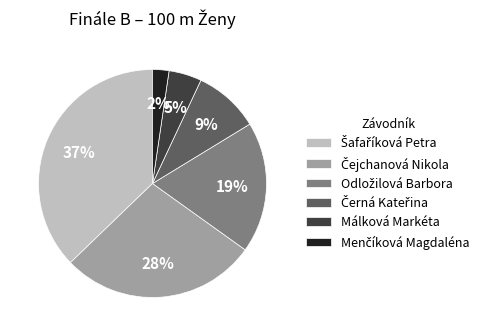

Is it true that Málková Markéta is 5% of the pie?

True